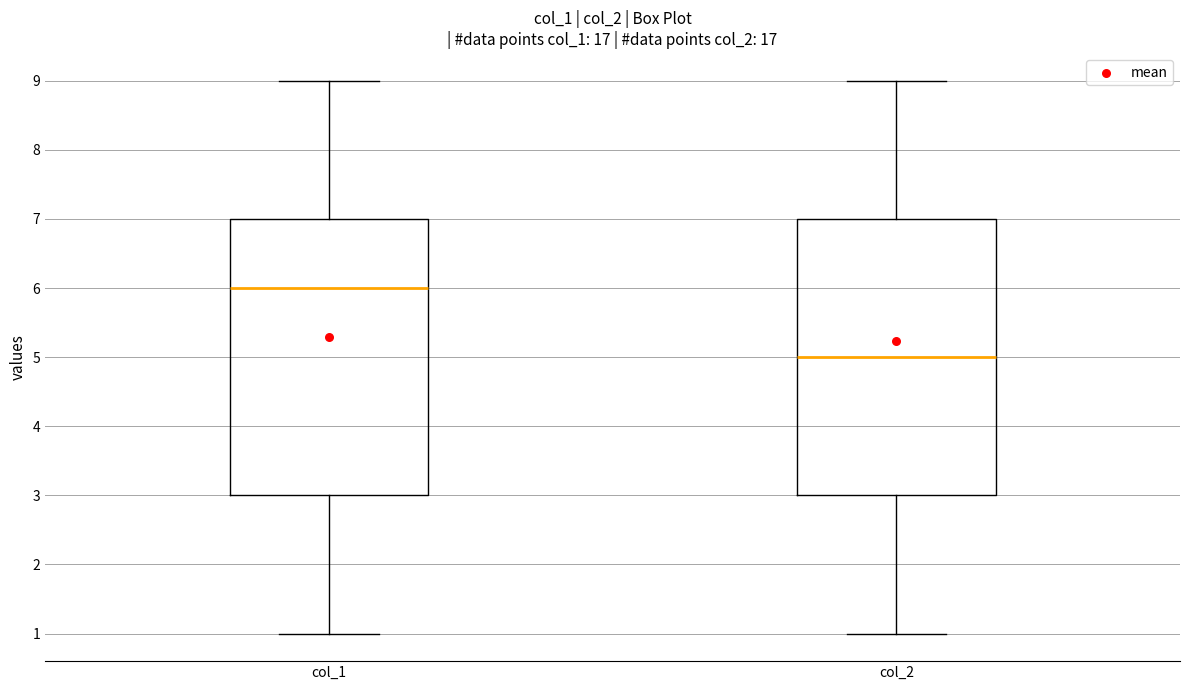

Reading left to right, transcribe this box plot: for each box, give where its median line is, the range the box spans, and where its two whiskers end, as read against the y-axis. The values are not printed on the chart, so give them approximately, as read against the axis.

col_1: median 6, box 3 to 7, whiskers 1 to 9
col_2: median 5, box 3 to 7, whiskers 1 to 9